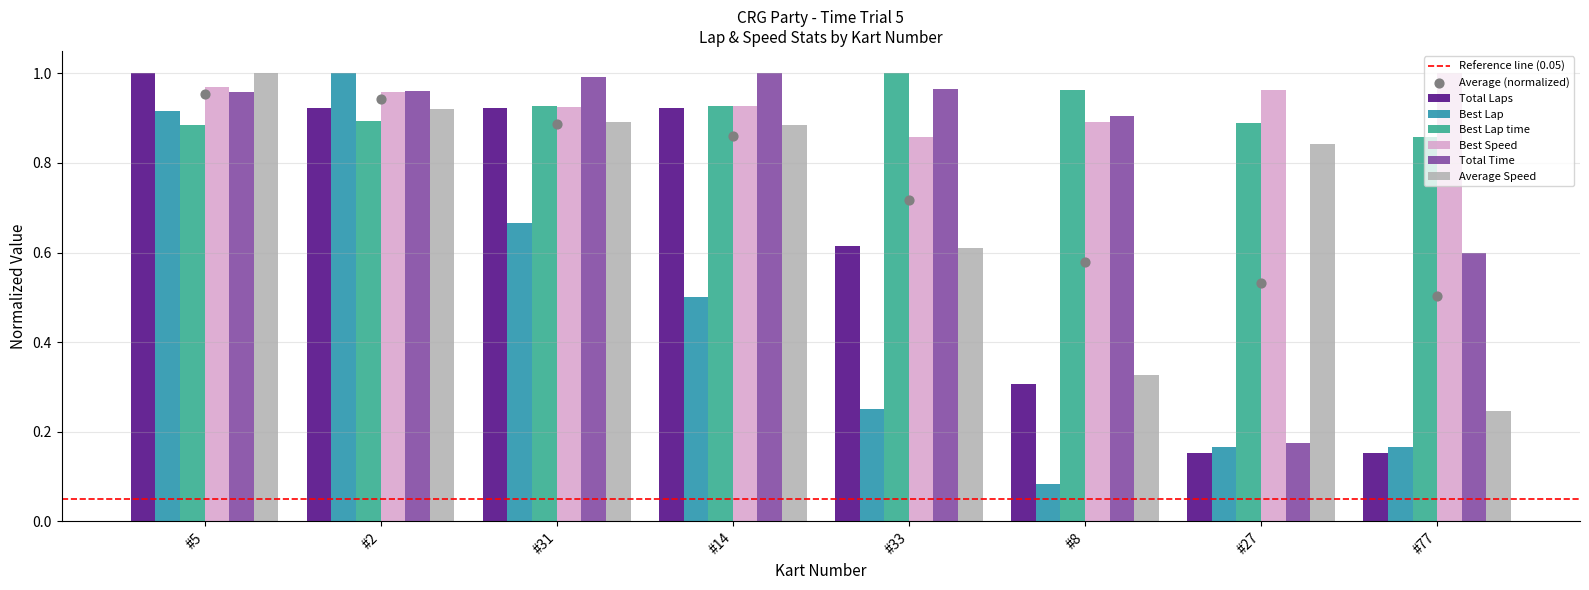

At how many categories does at least one series exceed 0?

8